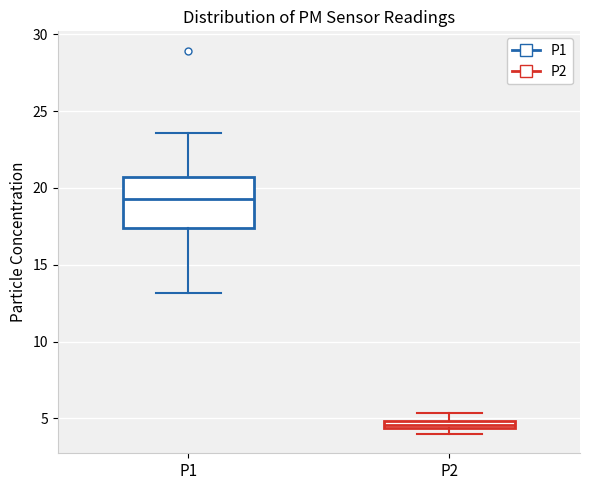

Which box is the tallest, from its lower edge to its upper edge?

P1